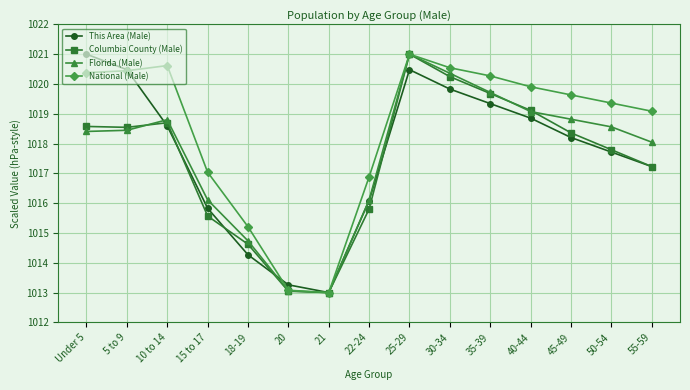

How many data points in Columbia County (Male) are above 1018?

8